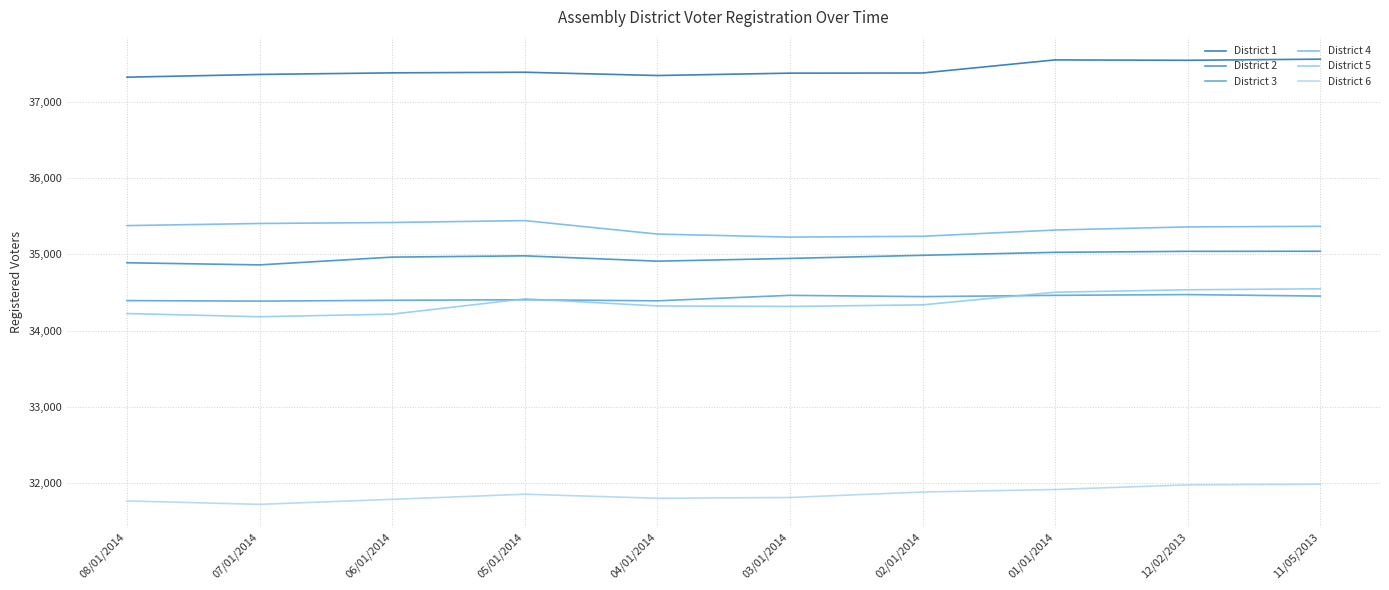

Rank the series at 07/01/2014 from highest to lowest value.

District 1, District 4, District 2, District 3, District 5, District 6